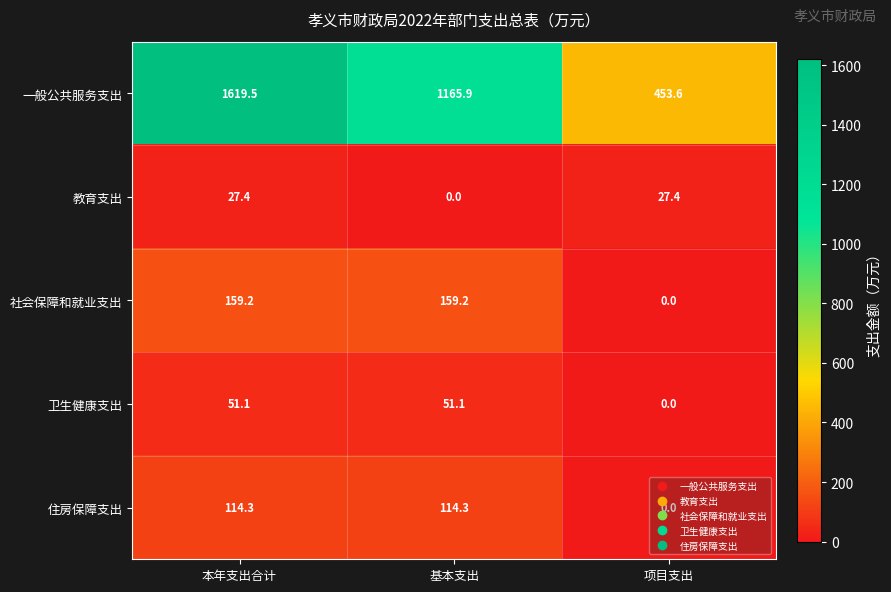

At which category is the sum across all series the highest?

本年支出合计